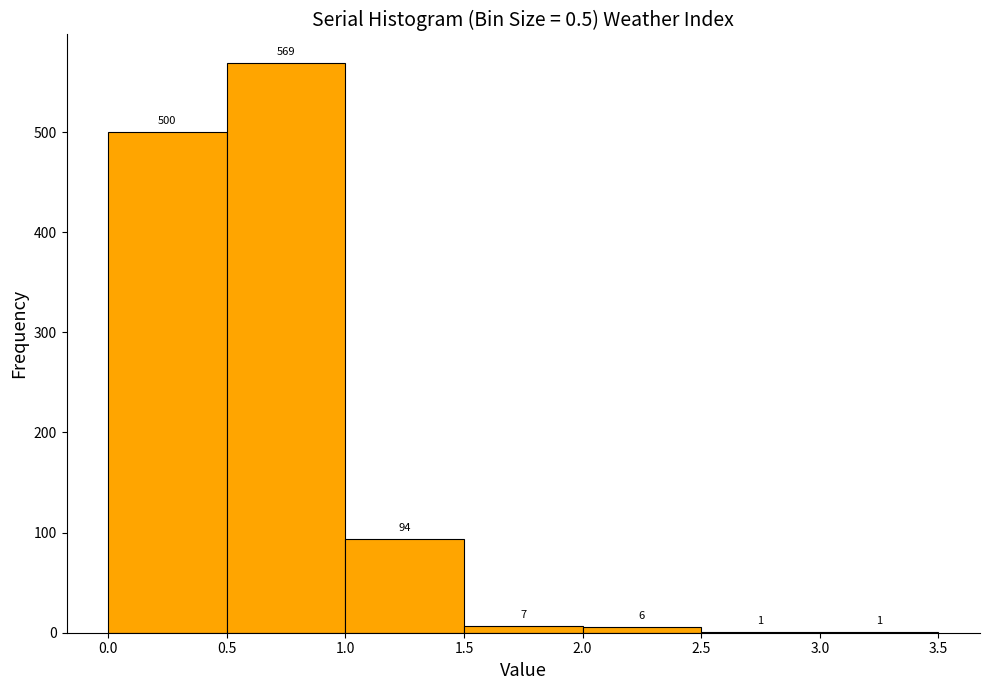

Reading left to right, list every bar in this chart as the range it spans on the x-axis followed by its height.

0.0 to 0.5: 500
0.5 to 1.0: 569
1.0 to 1.5: 94
1.5 to 2.0: 7
2.0 to 2.5: 6
2.5 to 3.0: 1
3.0 to 3.5: 1